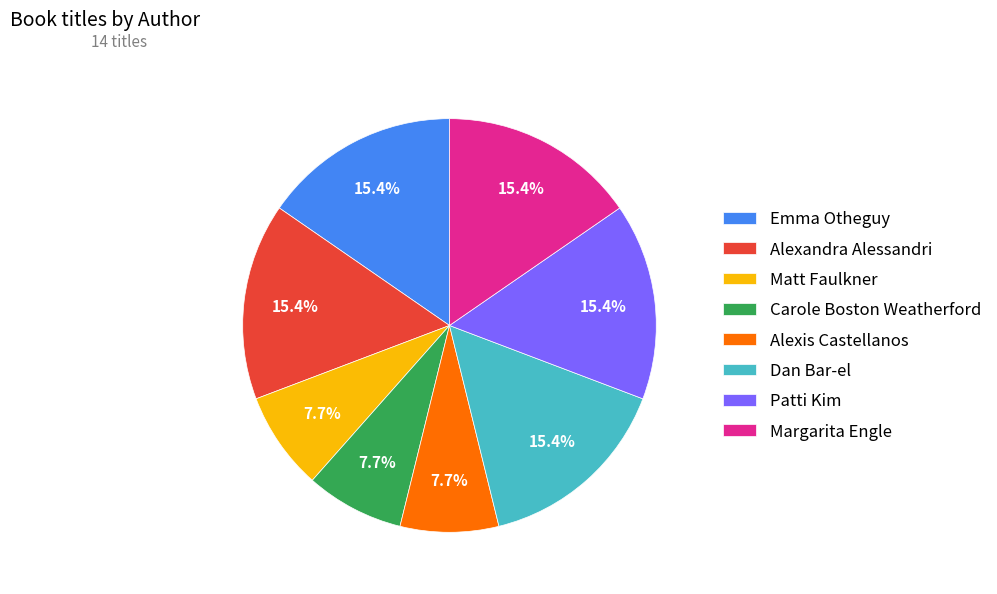

How much of the chart is everything except Margarita Engle?

84.6%